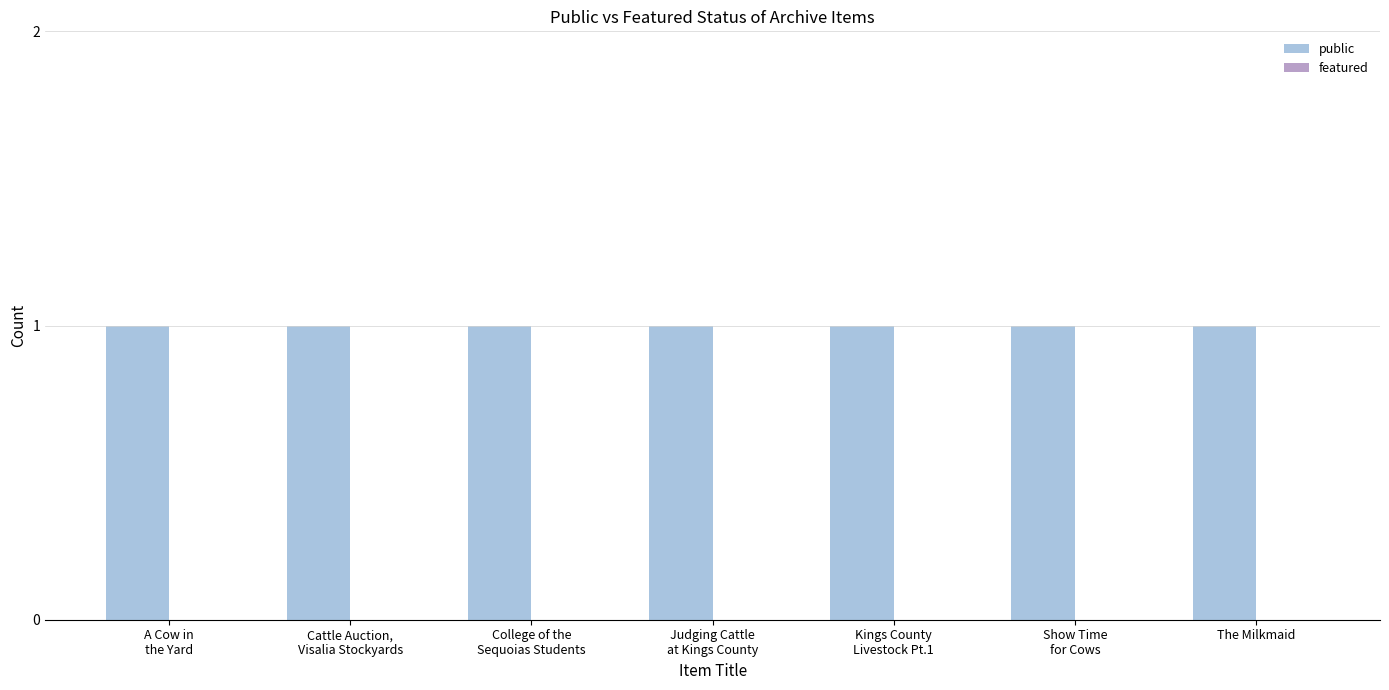

Count the number of categories in the chart.

7